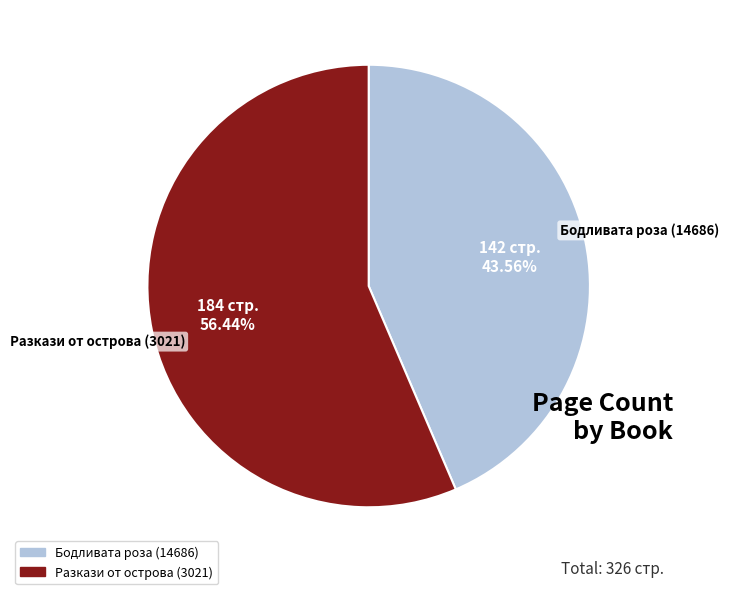

Which slice is the smallest?

Бодливата роза (14686)